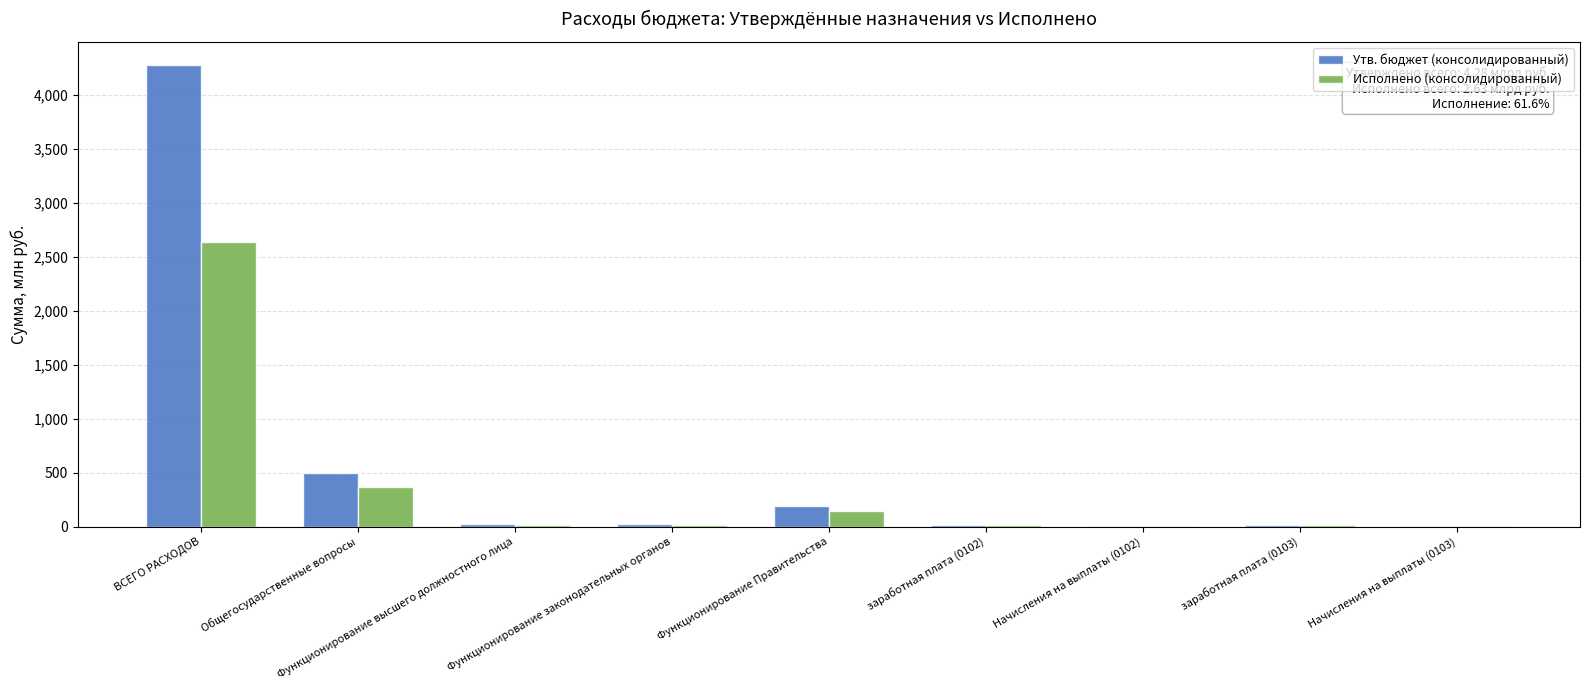

What is the greatest value displayed?

4277.4